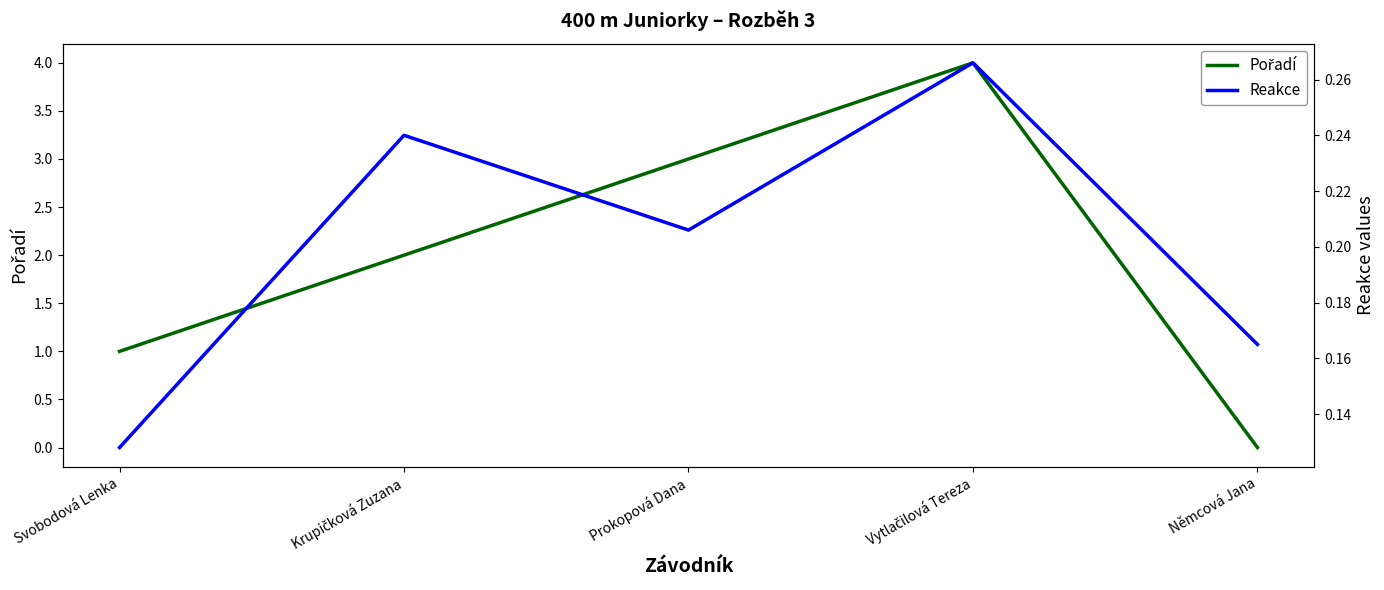

True or false: Pořadí has more than 0 points higher than both neighbors.

True